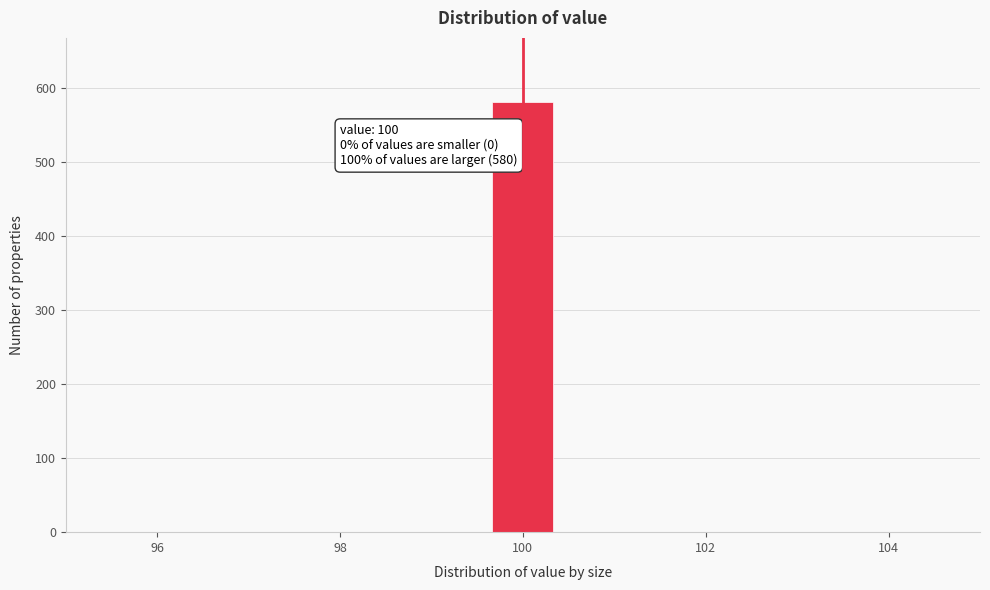

Around what value on the x-axis is the tallest bar? Give the approximate position of its centre, as read against the axis.

100.0